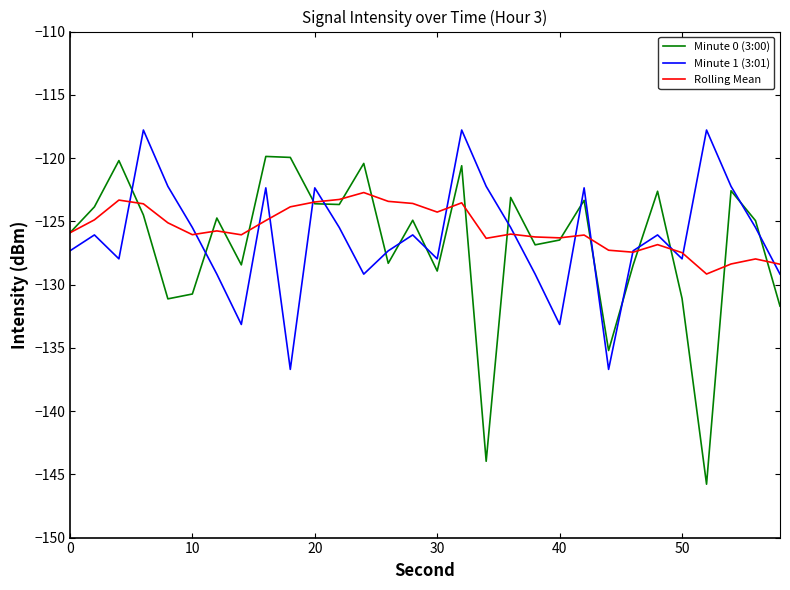

What is the maximum value shown in the chart?

-117.8